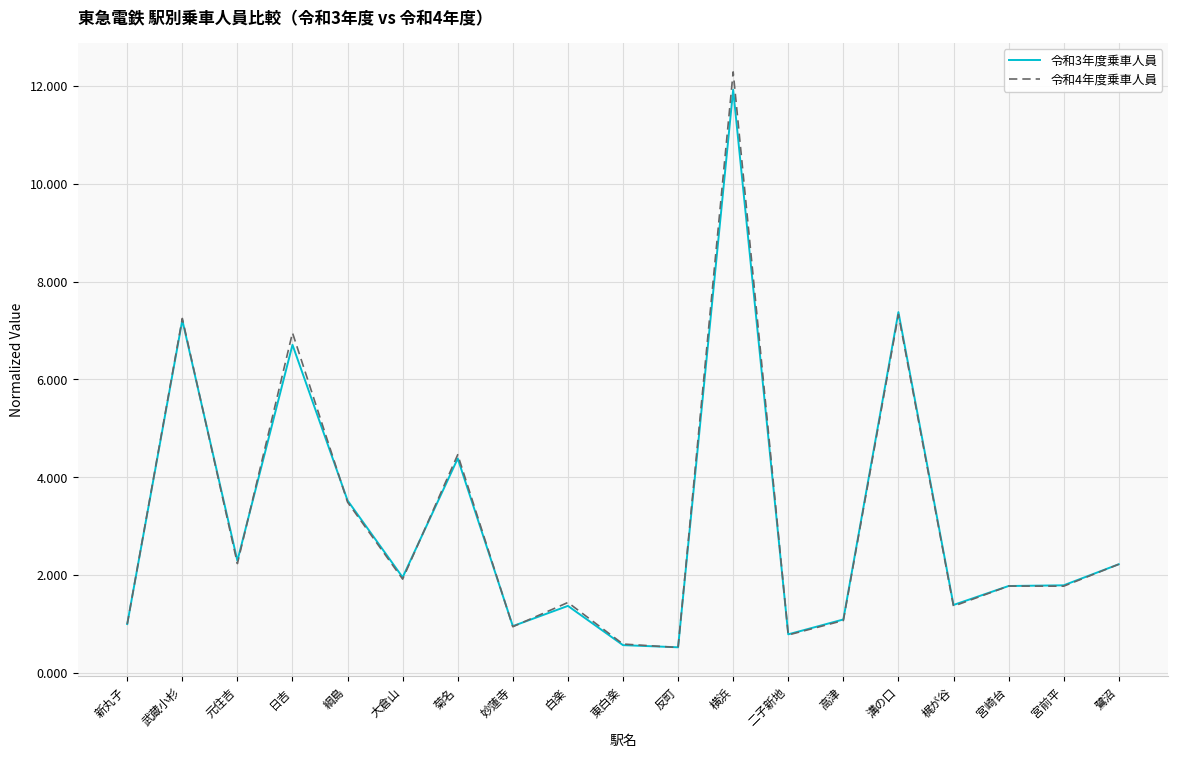

At which category is the sum across all series the highest?

横浜